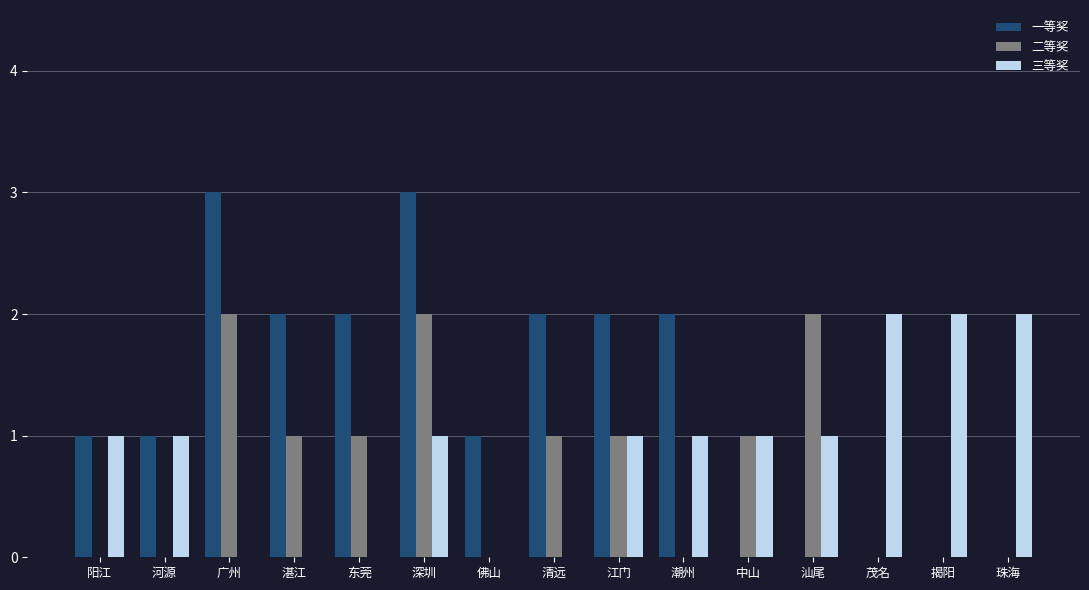

True or false: 二等奖 has a value of 1 at 中山.

True